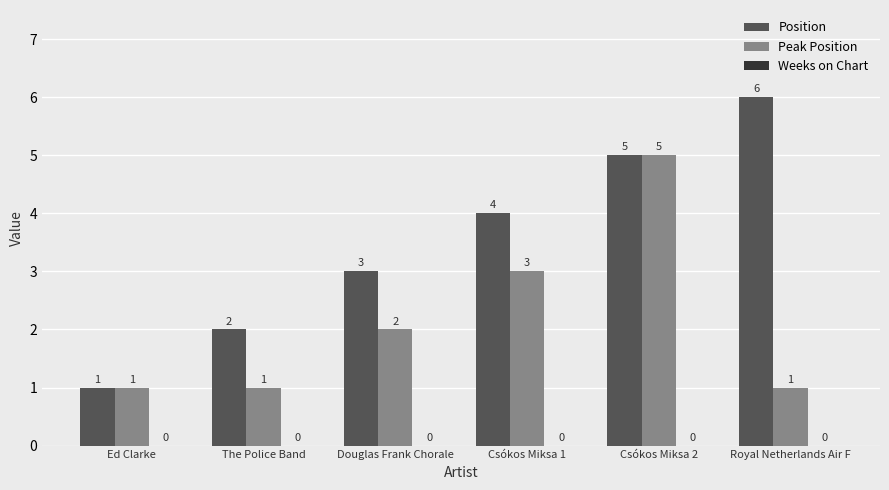

How many series are shown in this chart?

2